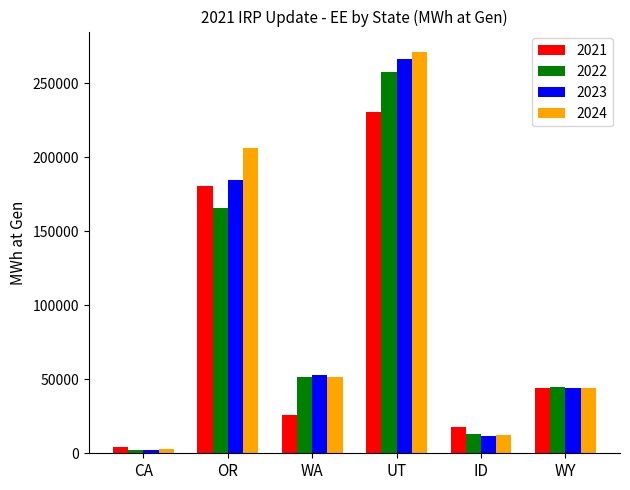

Is the value of 2021 at OR greater than the value of 2022 at WA?

Yes